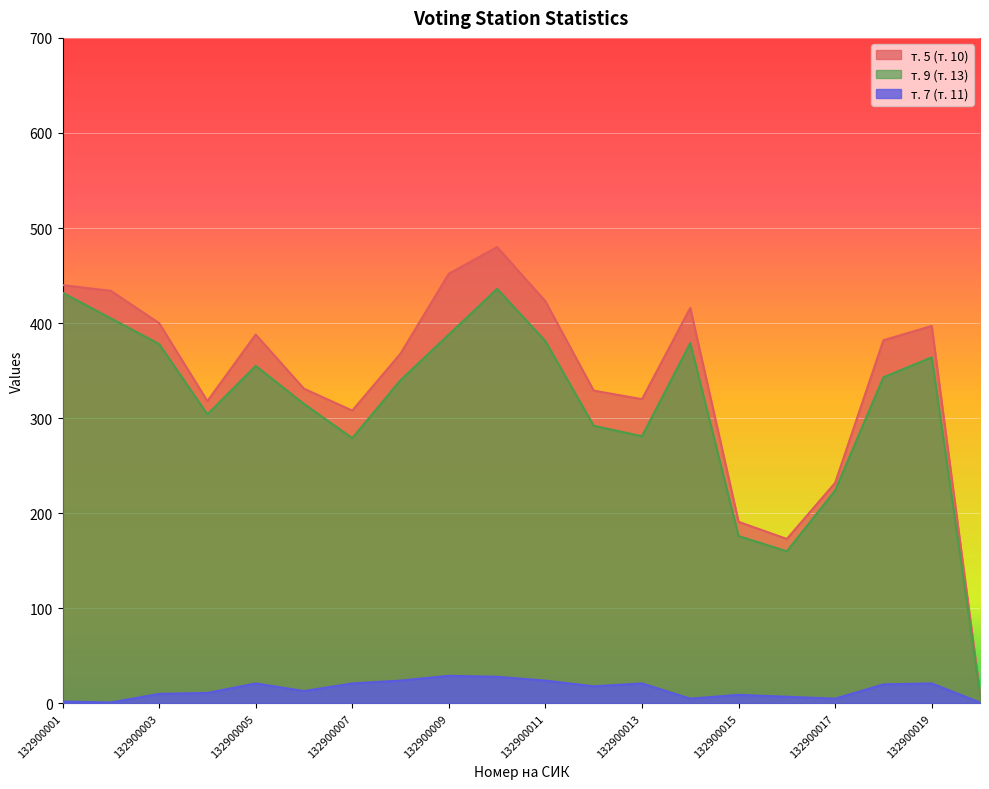

Where is the first local minimum for т. 5 (т. 10)?

132900004